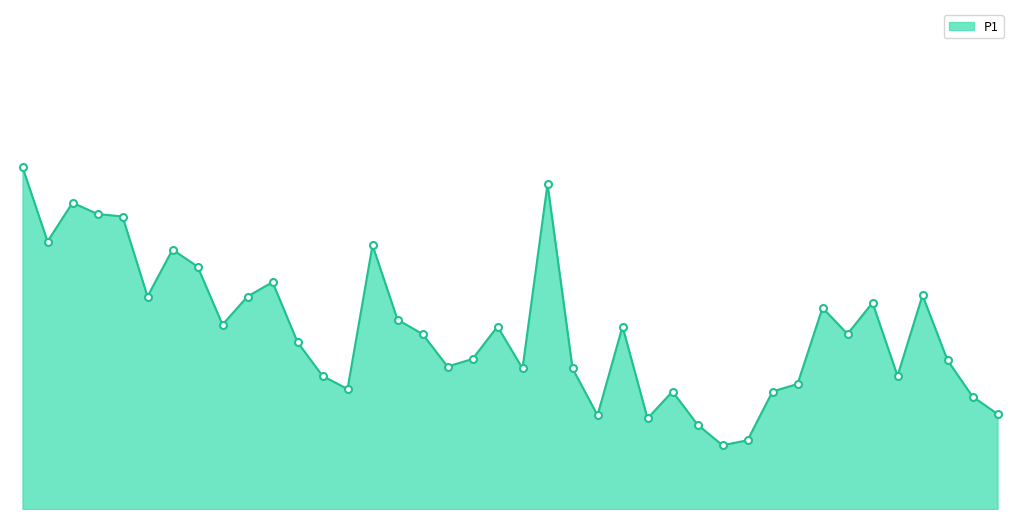

True or false: the data has more than 0 interior local peaks.

True